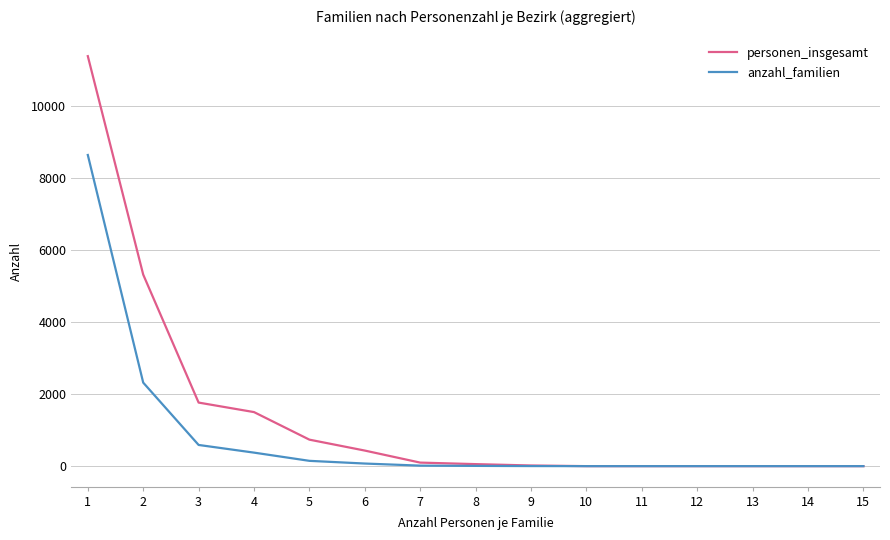

Which series has the widest spread of values?

personen_insgesamt